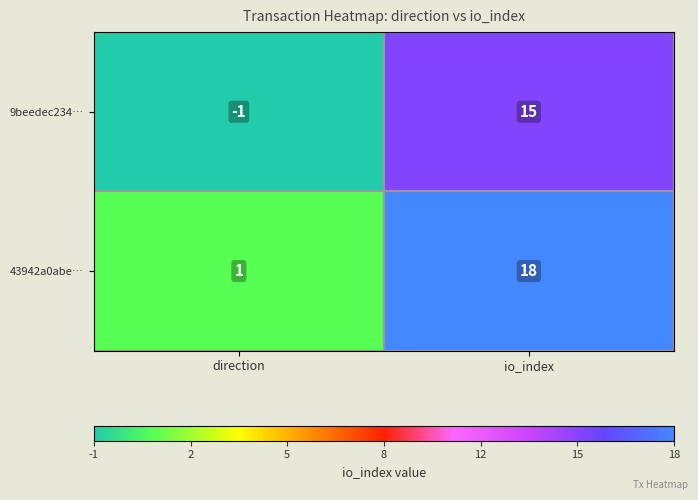

Reading right to left, transcribe all the data shown in this chart.

9beedec234…: io_index=15	direction=-1
43942a0abe…: io_index=18	direction=1